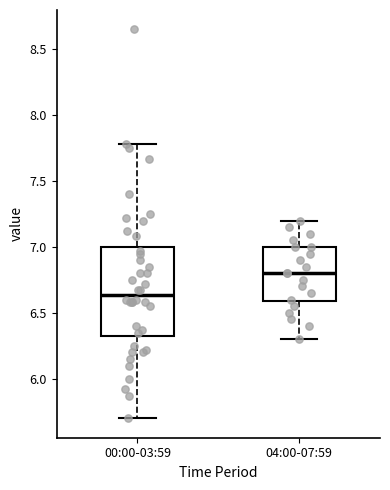

Comparing the boxes themselves (not the whiskers), which one is the tallest?

00:00-03:59